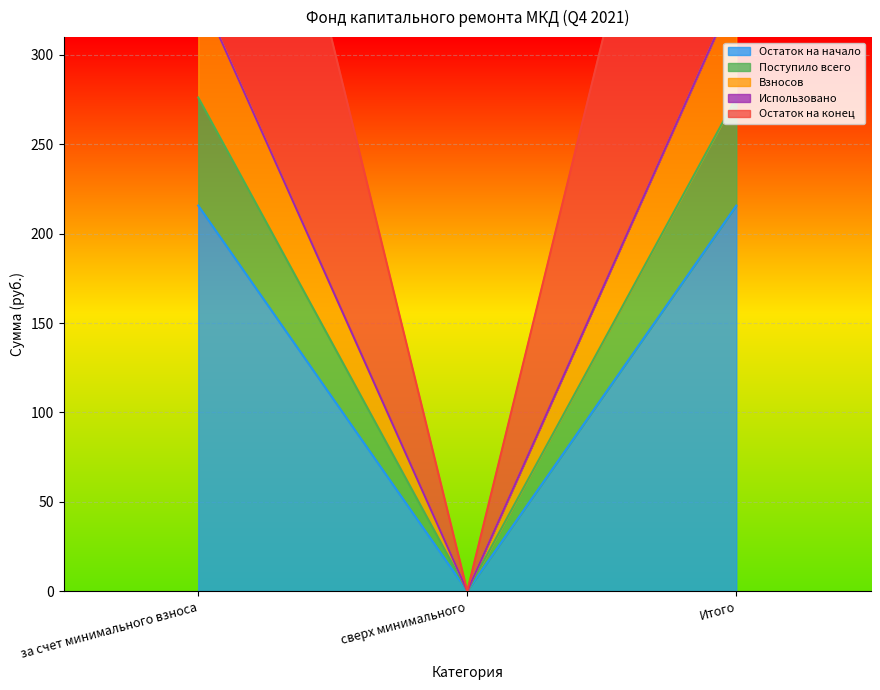

Is the value of Поступило всего at сверх минимального greater than the value of Остаток на конец at сверх минимального?

No